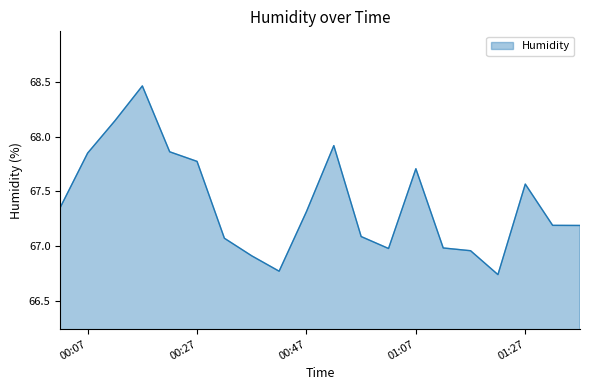

What is the difference between the maximum and minimum values?

1.7